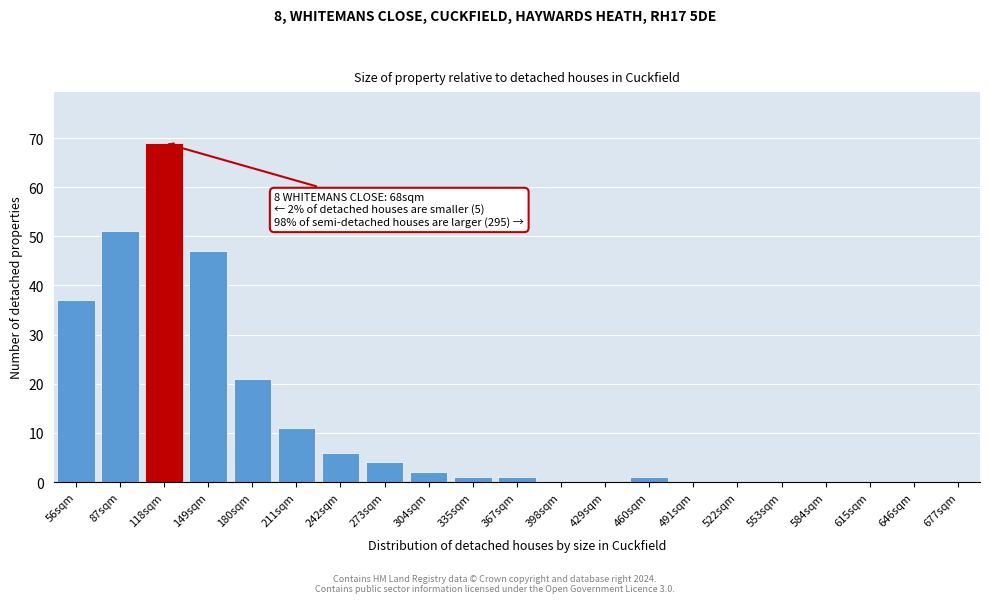

Reading left to right, transcribe all the data shown in this chart.

56sqm=37	87sqm=51	118sqm=69	149sqm=47	180sqm=21	211sqm=11	242sqm=6	273sqm=4	304sqm=2	335sqm=1	367sqm=1	398sqm=0	429sqm=0	460sqm=1	491sqm=0	522sqm=0	553sqm=0	584sqm=0	615sqm=0	646sqm=0	677sqm=0